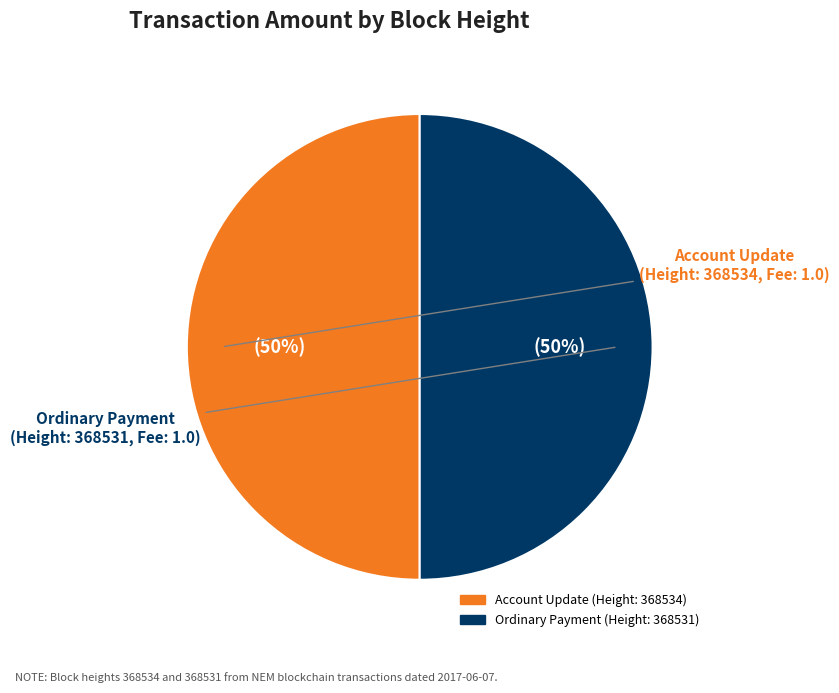

To the nearest percent, what is the average slice percentage?

50%